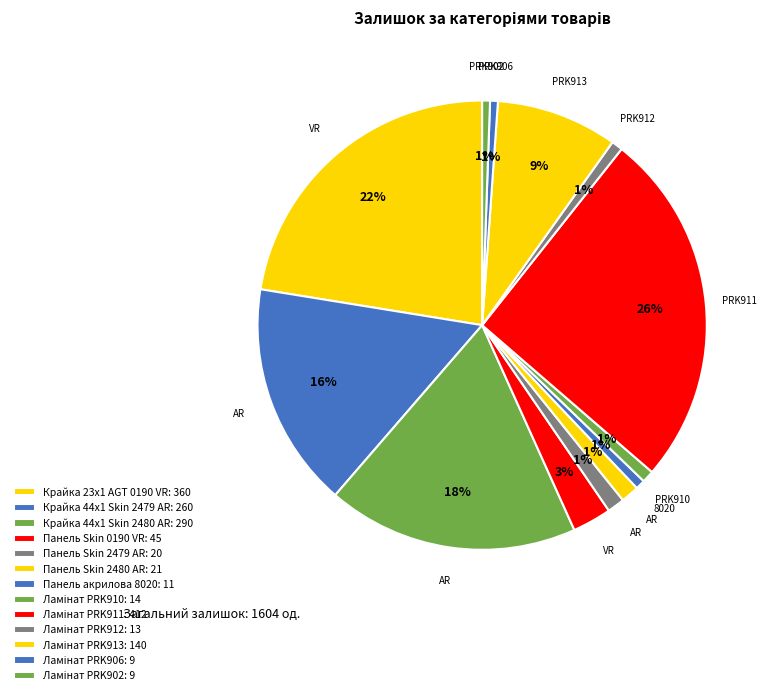

The Ламінат PRK911 slice represents 41% of the pie. True or false?

False